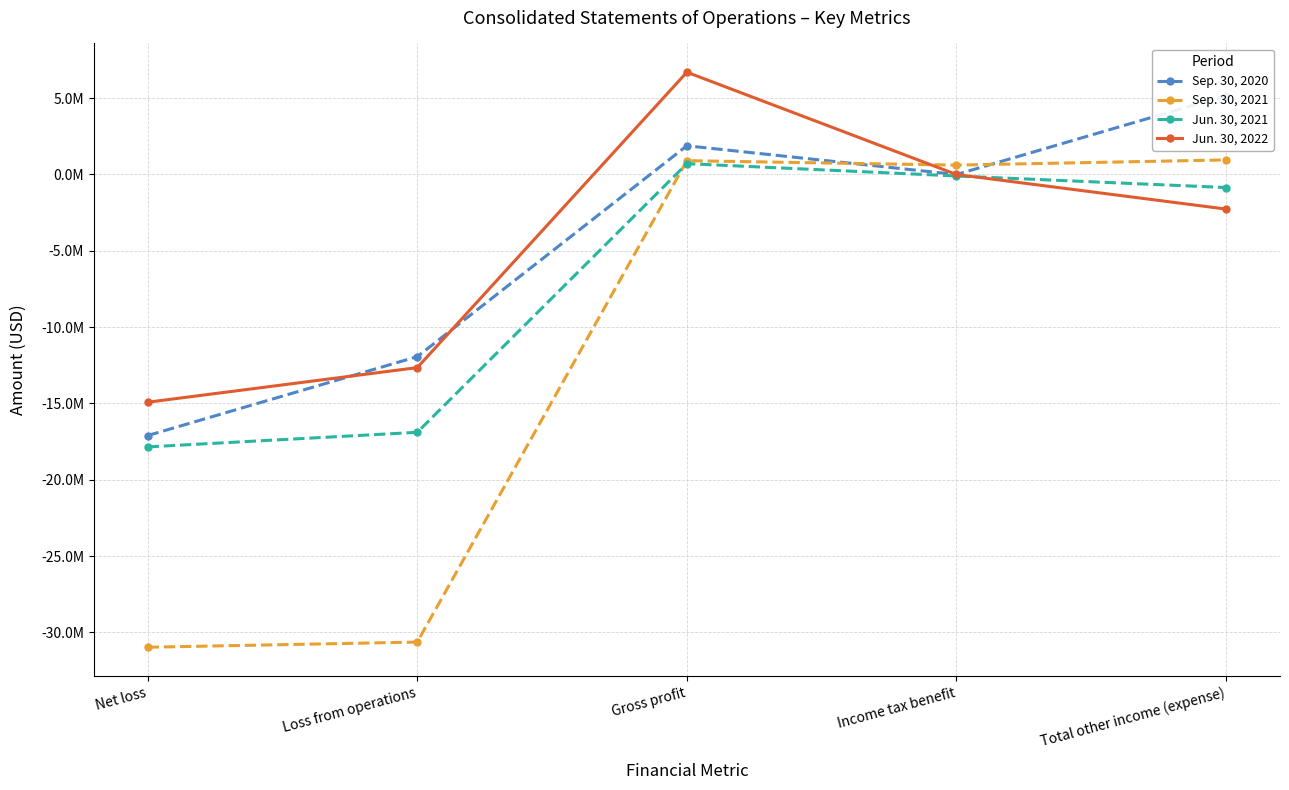

Reading right to left, transcribe all the data shown in this chart.

Sep. 30, 2020: 5168048	-1600	1880401	-11935646	-17105294
Sep. 30, 2021: 953752	614912	904084	-30635655	-30974496
Jun. 30, 2021: -855327	-99830	710025	-16892525	-17847682
Jun. 30, 2022: -2266596	-1051	6701479	-12653463	-14921110